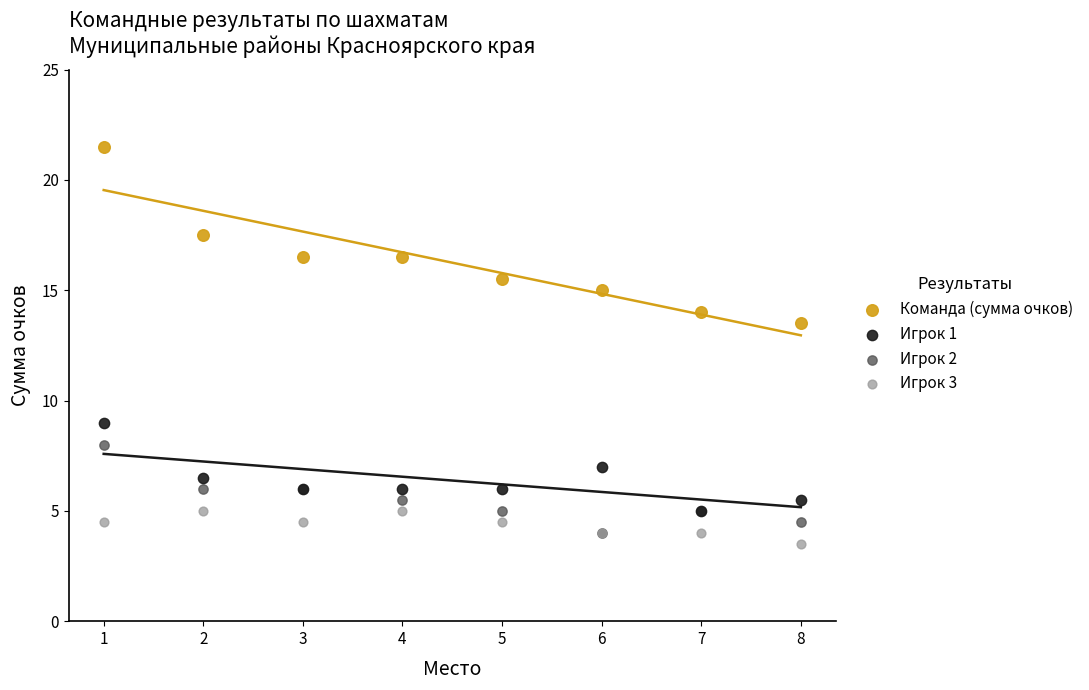

Across all series, what Y value is closest to 12?

13.5